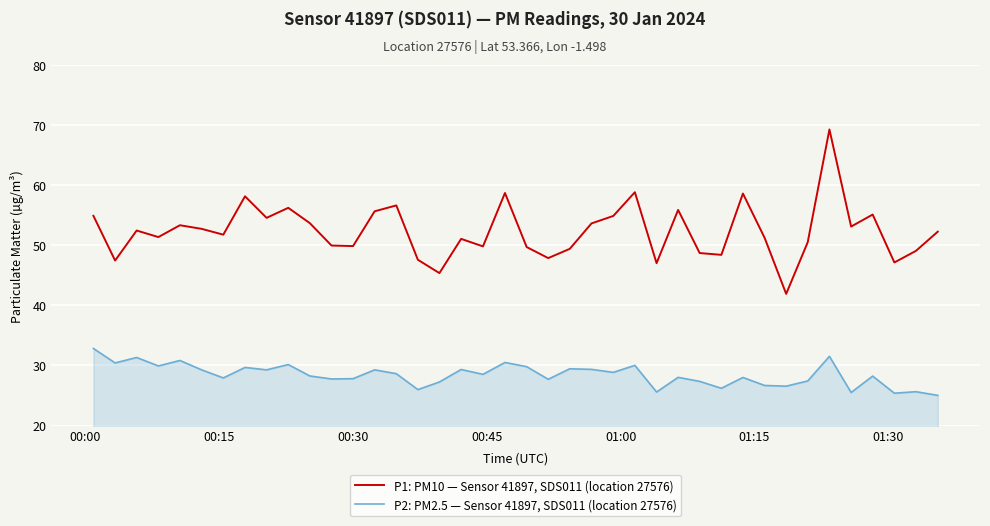

Which series has the largest total across all categories?

P1: PM10 — Sensor 41897, SDS011 (location 27576)